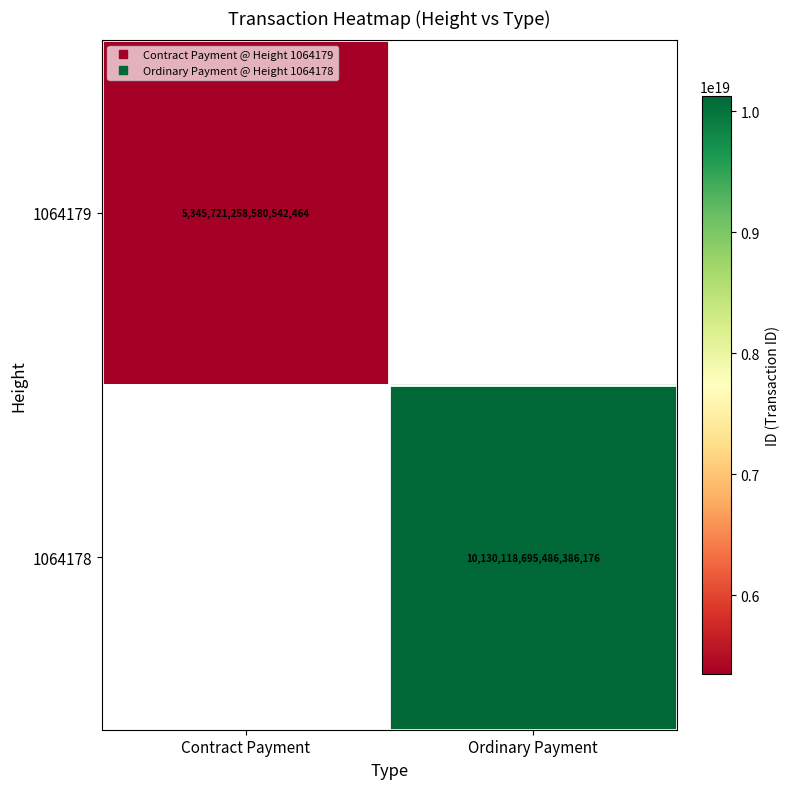

Which category has the lowest value in the 1064178 series?

Contract Payment